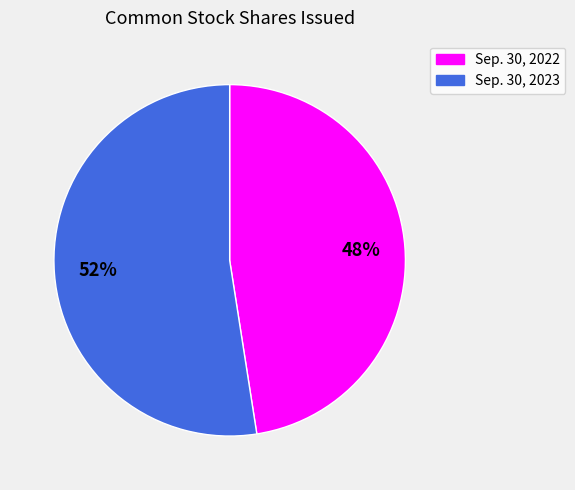

Does any single category account for the majority?

Yes